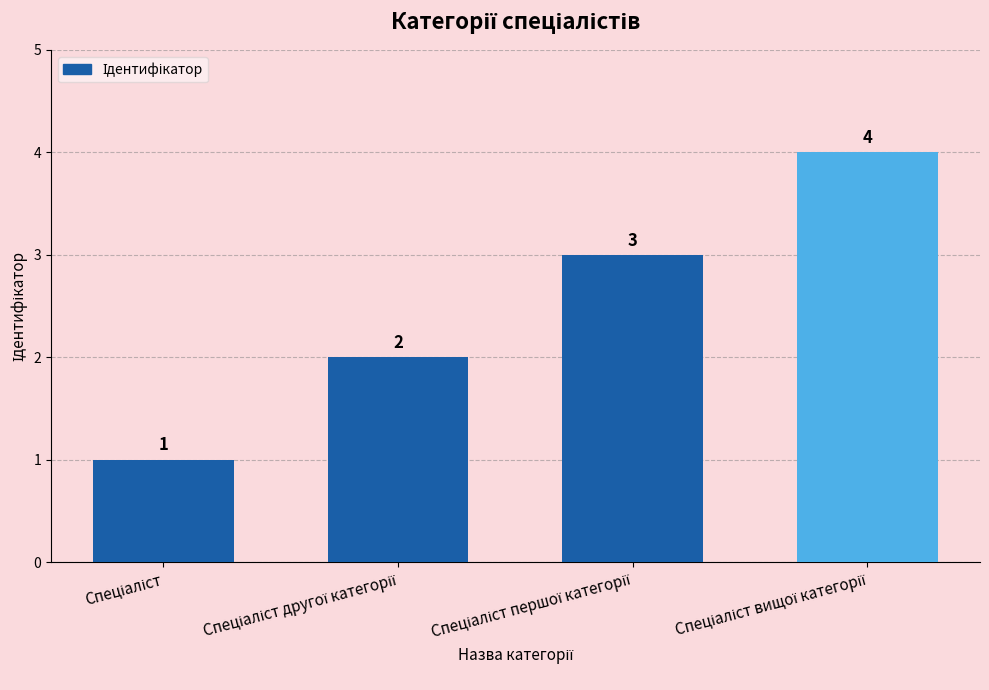

Count the number of data series in this chart.

1